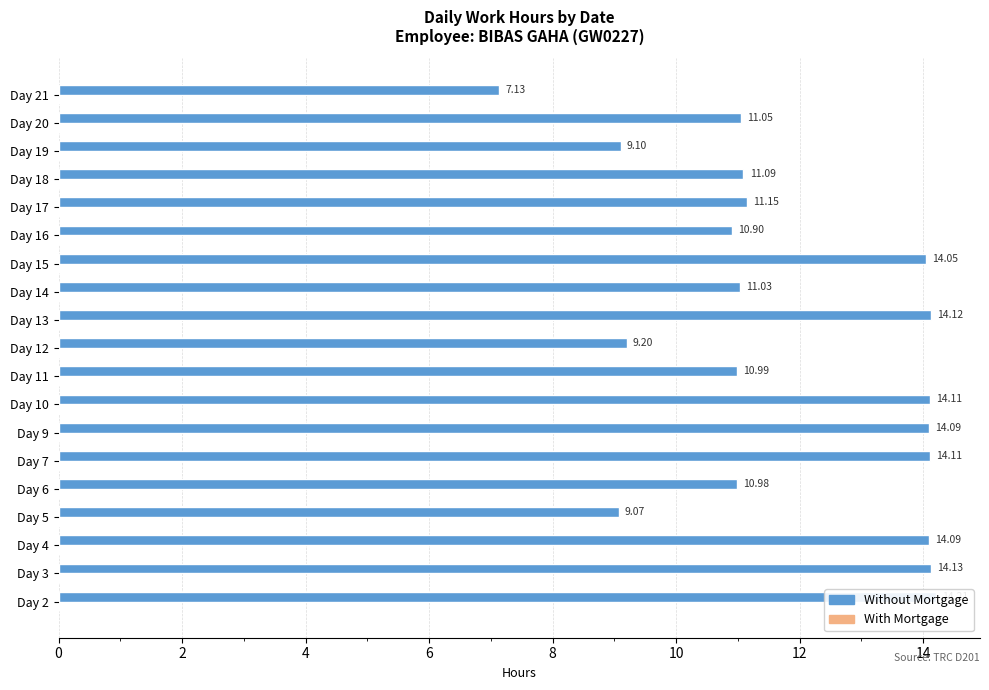

Which series has the largest range (max minus min)?

Without Mortgage